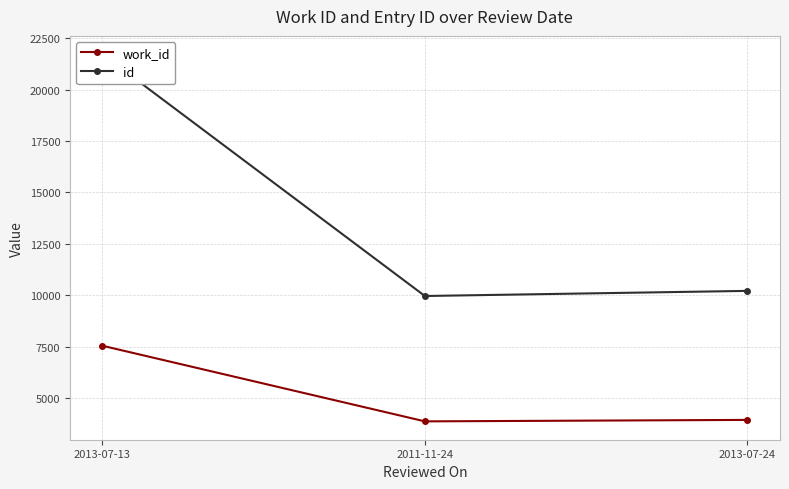

What position from the right is 2011-11-24?

2